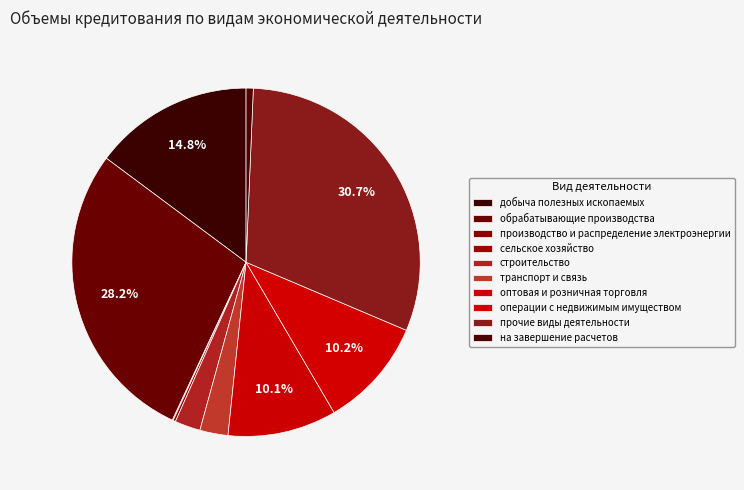

How many segments does this pie chart have?

10